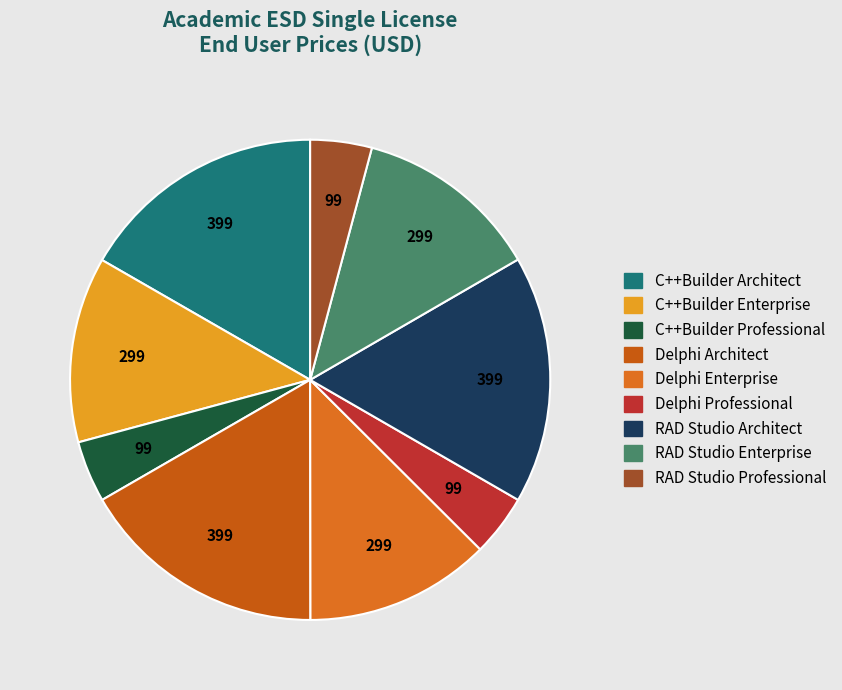

Is there any slice that represents more than half of the pie?

No